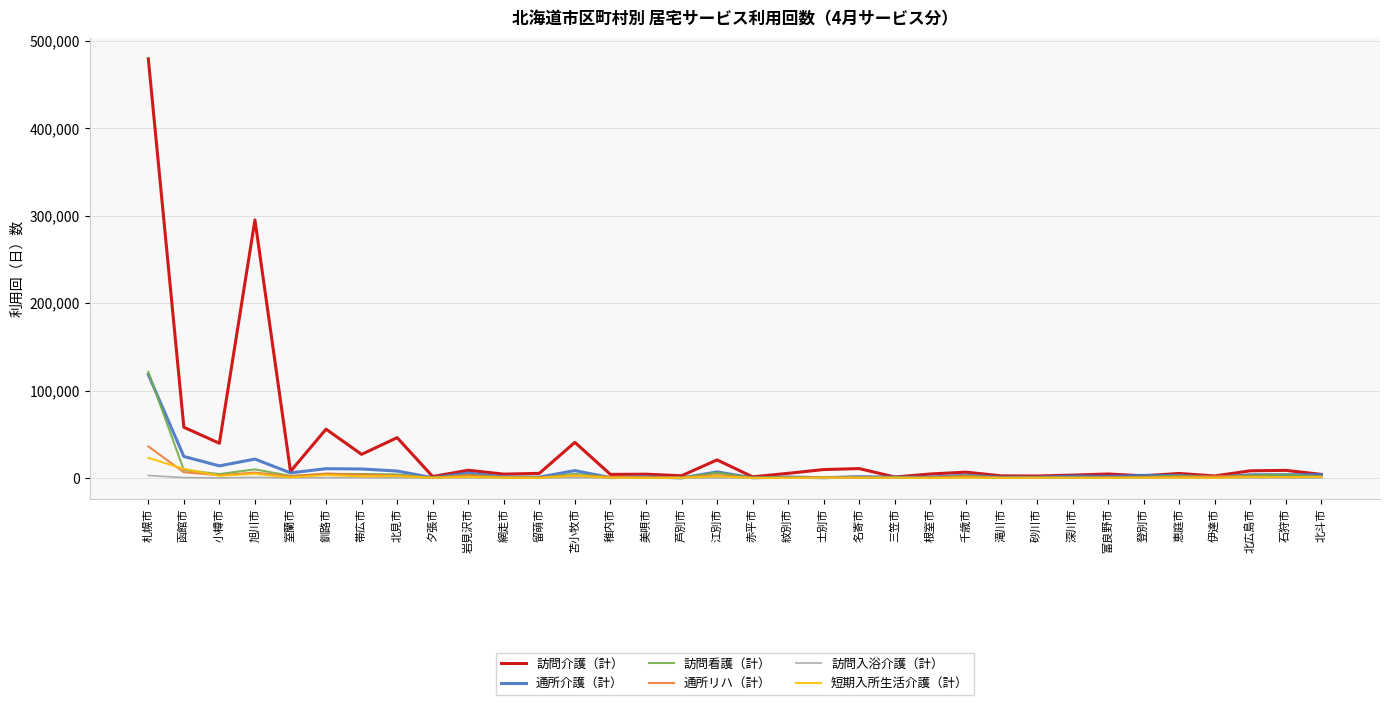

The value of 短期入所生活介護（計） at 士別市 is 325. True or false?

True